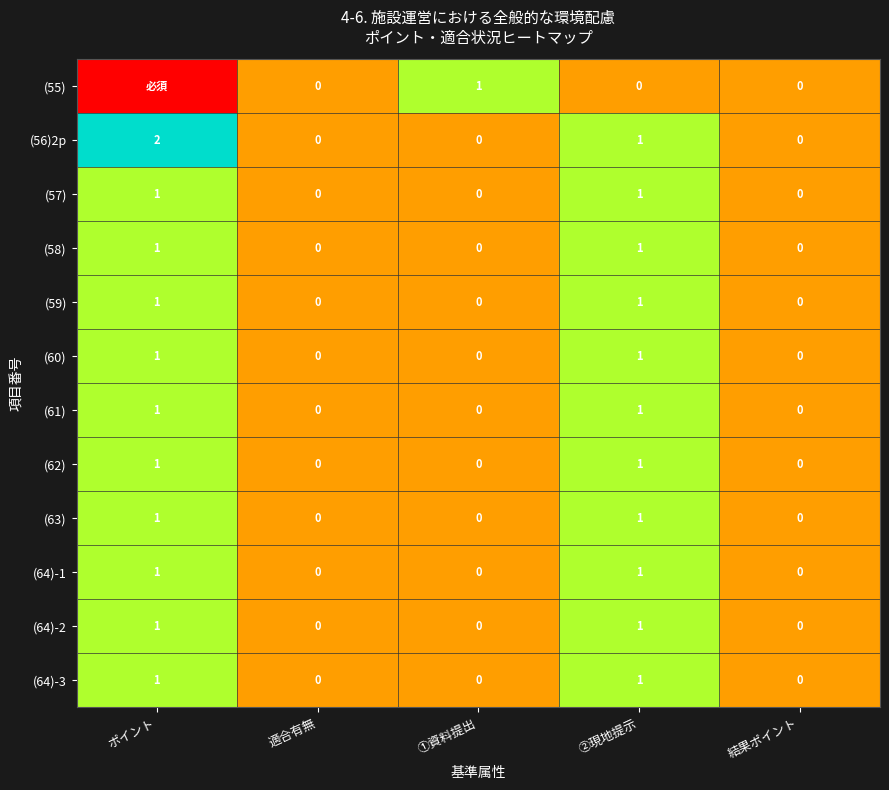

How many (58) values are between 0 and 1?

5